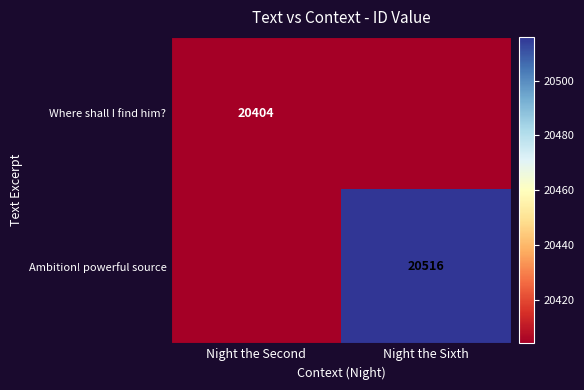

The Where shall I find him? series shows 12845 at Night the Second. True or false?

False